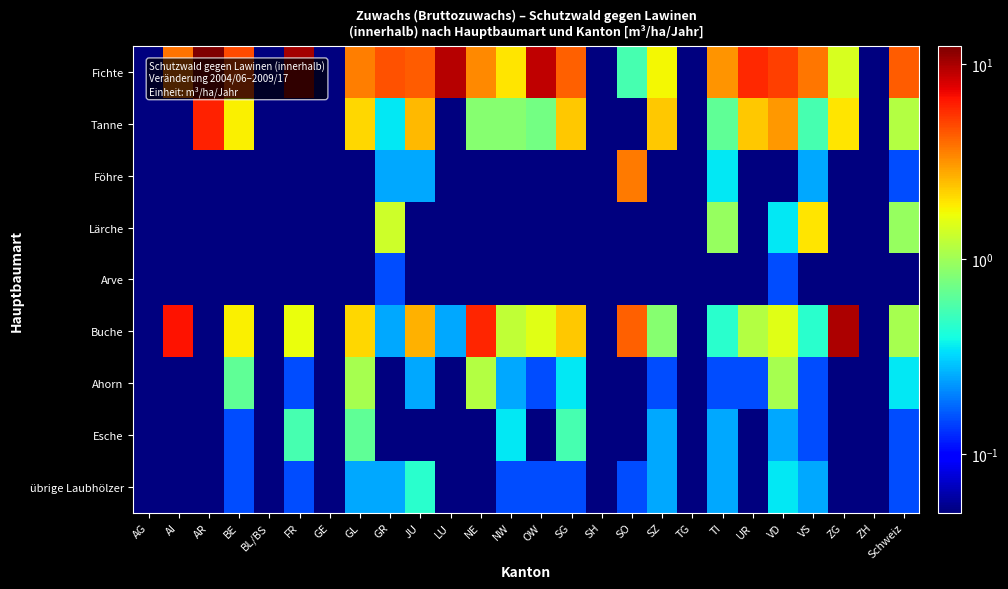

Which label corresponds to the smallest value in the chart?

AG